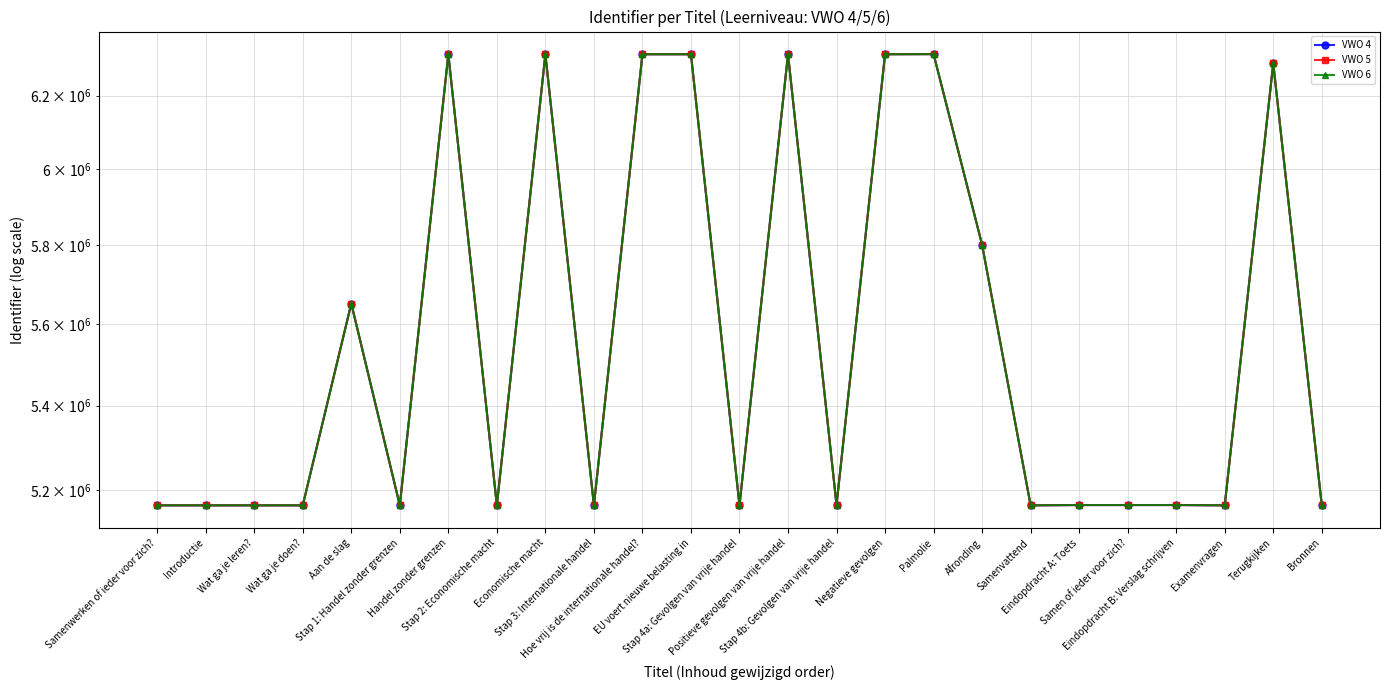

True or false: VWO 4 and VWO 5 cross at least once.

False